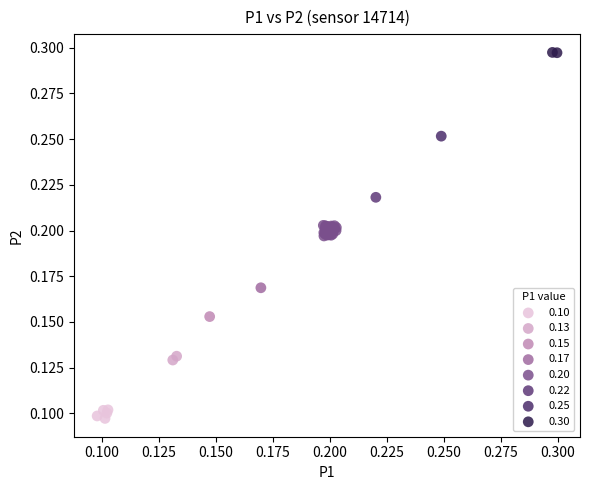

What are all the series names shown in the legend?

0.10, 0.13, 0.15, 0.17, 0.20, 0.22, 0.25, 0.30